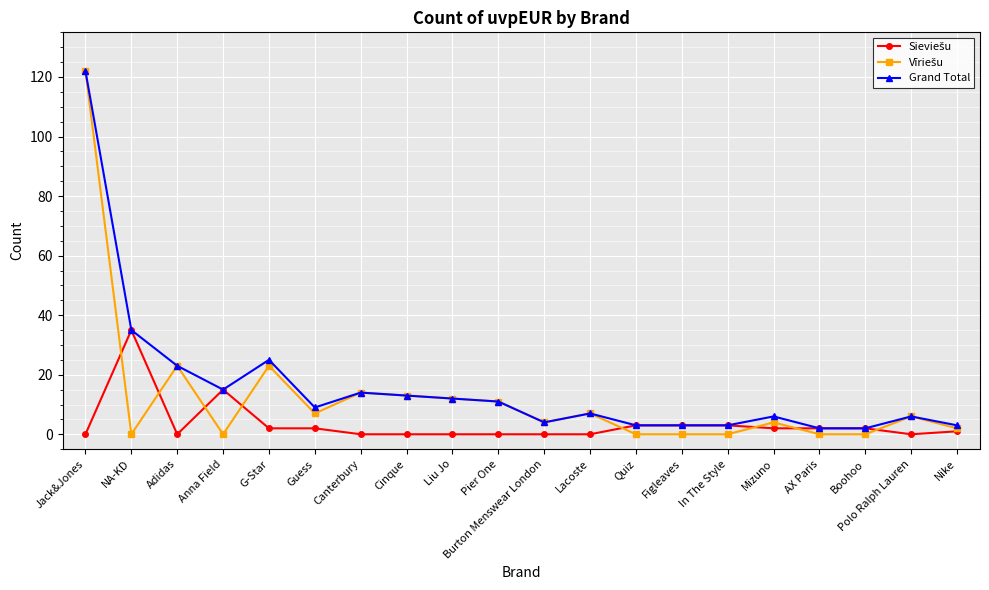

What position from the left is Cinque?

8